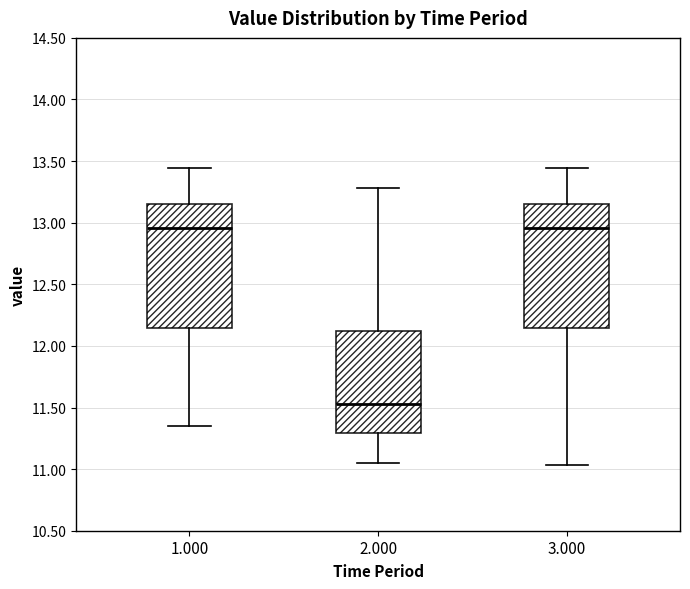

Reading left to right, read every box against the y-axis: the position of its median line, the range the box covers, and the ends of its whiskers. The values are not printed on the chart, so give them approximately, as read against the axis.

1.000: median 12.95, box 12.15 to 13.15, whiskers 11.35 to 13.45
2.000: median 11.55, box 11.30 to 12.15, whiskers 11.05 to 13.30
3.000: median 12.95, box 12.15 to 13.15, whiskers 11.05 to 13.45